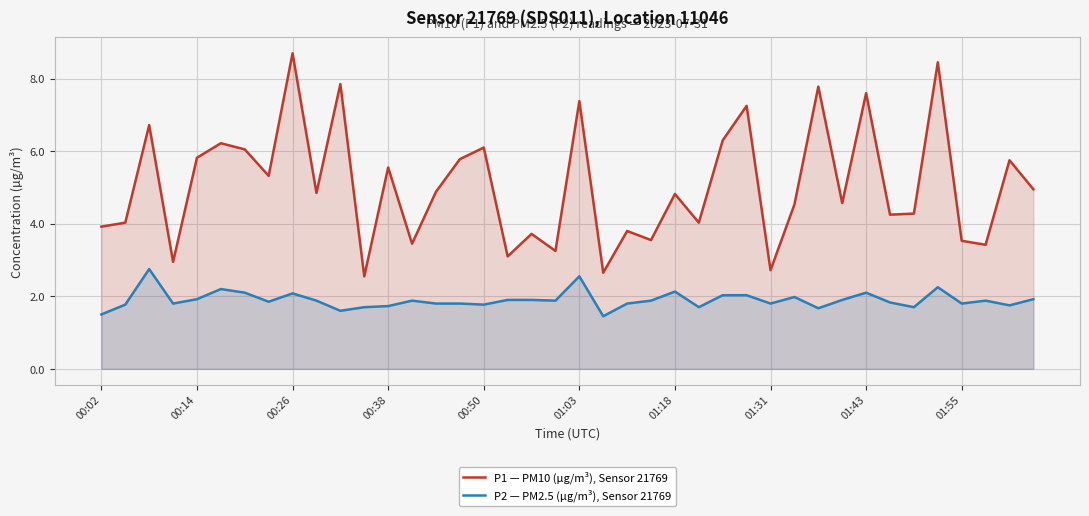

Which series has the widest spread of values?

P1 — PM10 (µg/m³), Sensor 21769